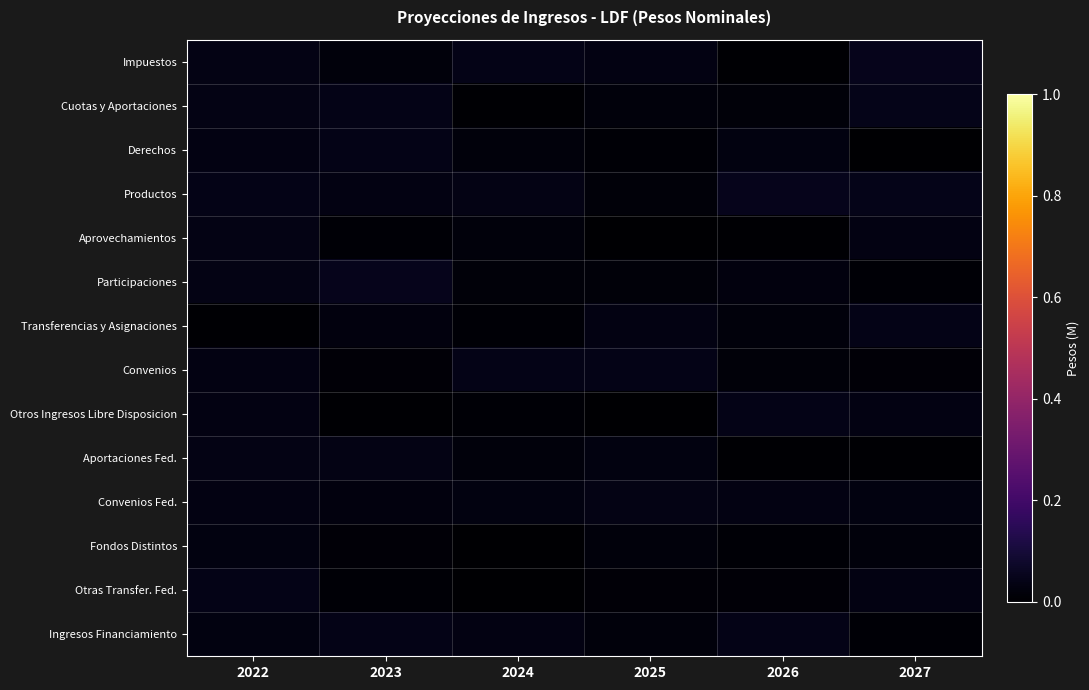

Which has a higher value, 2022 or 2023?

2022